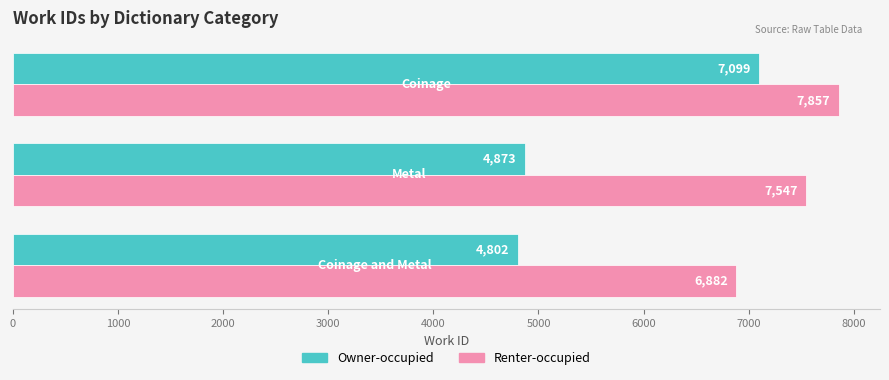

What is the average value of the Renter-occupied series?

7429